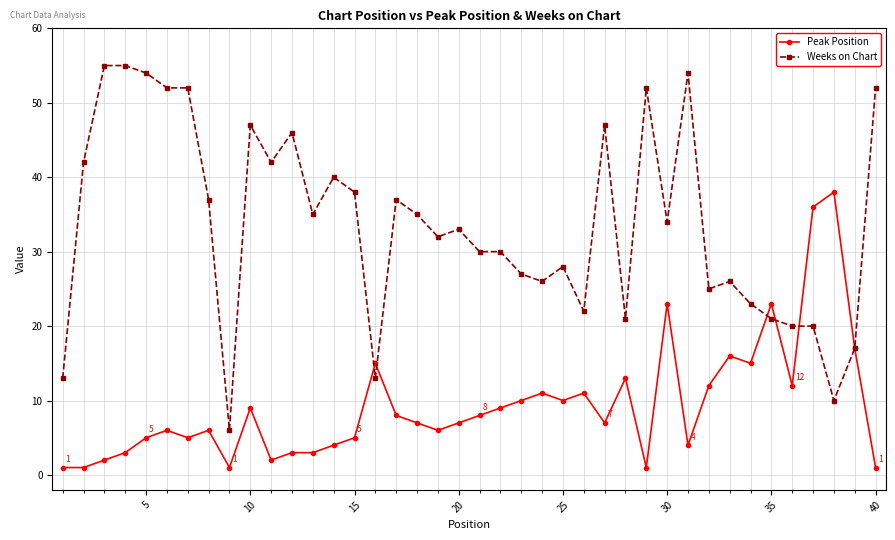

Which series has the largest total across all categories?

Weeks on Chart